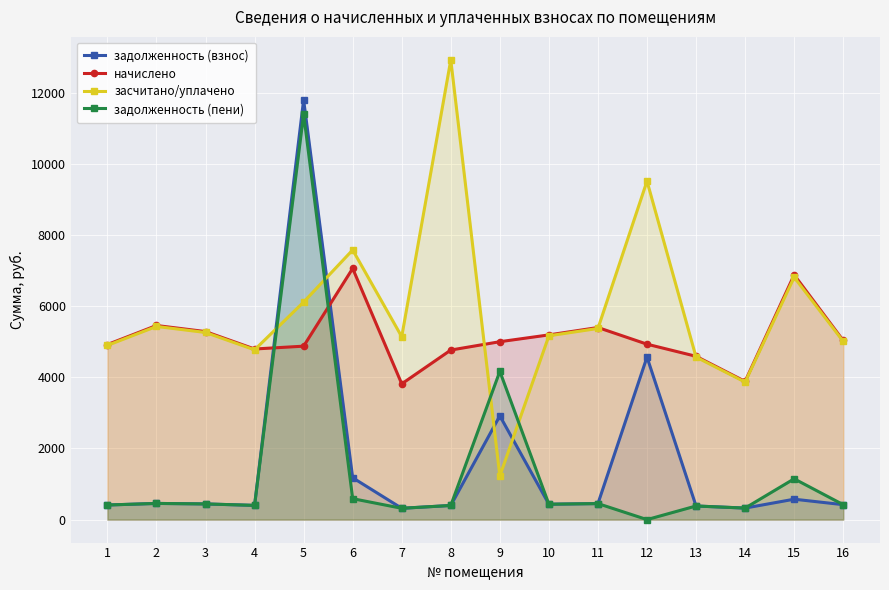

Which series has the largest range (max minus min)?

засчитано/уплачено